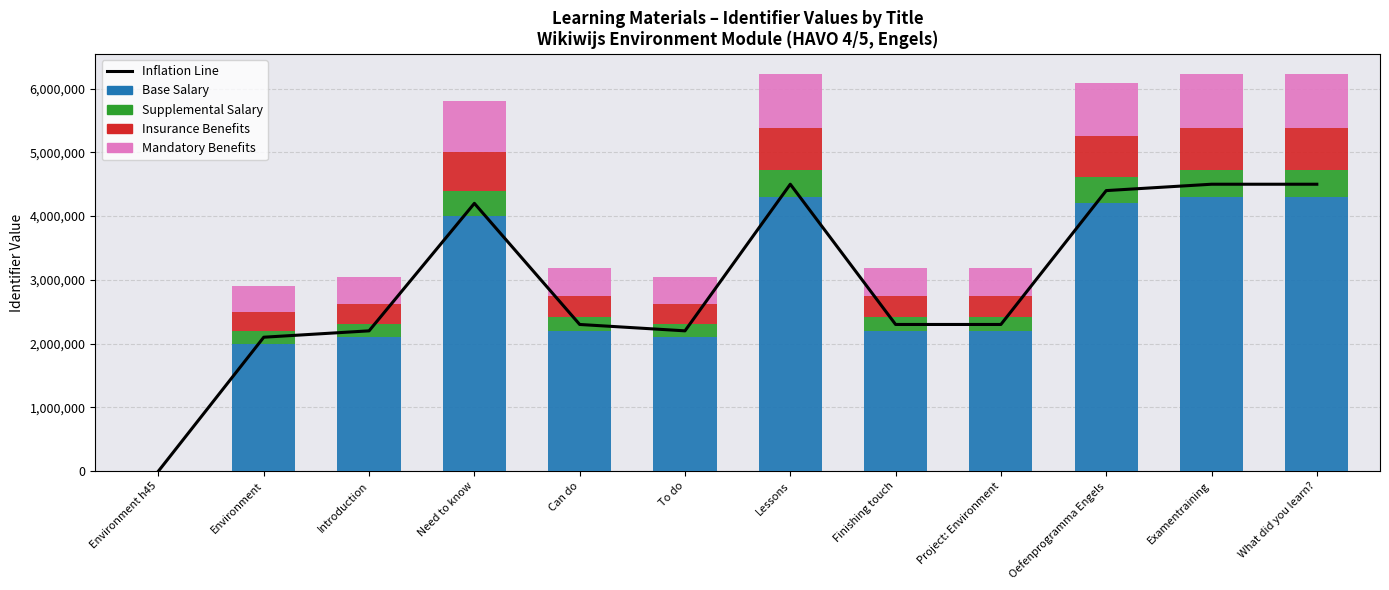

At which label is Base Salary closest to 2150000?

Introduction